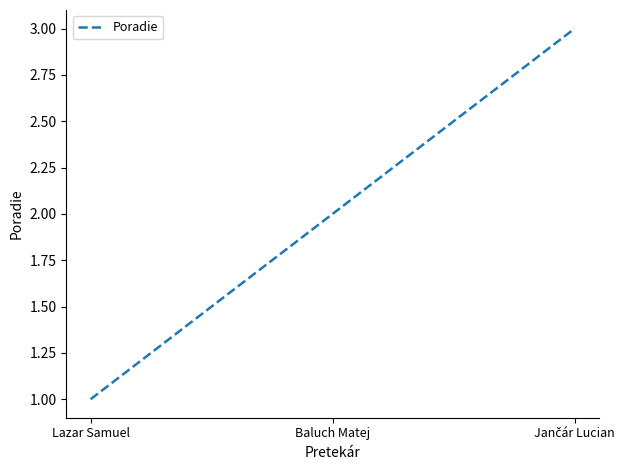

Count the number of data series in this chart.

1